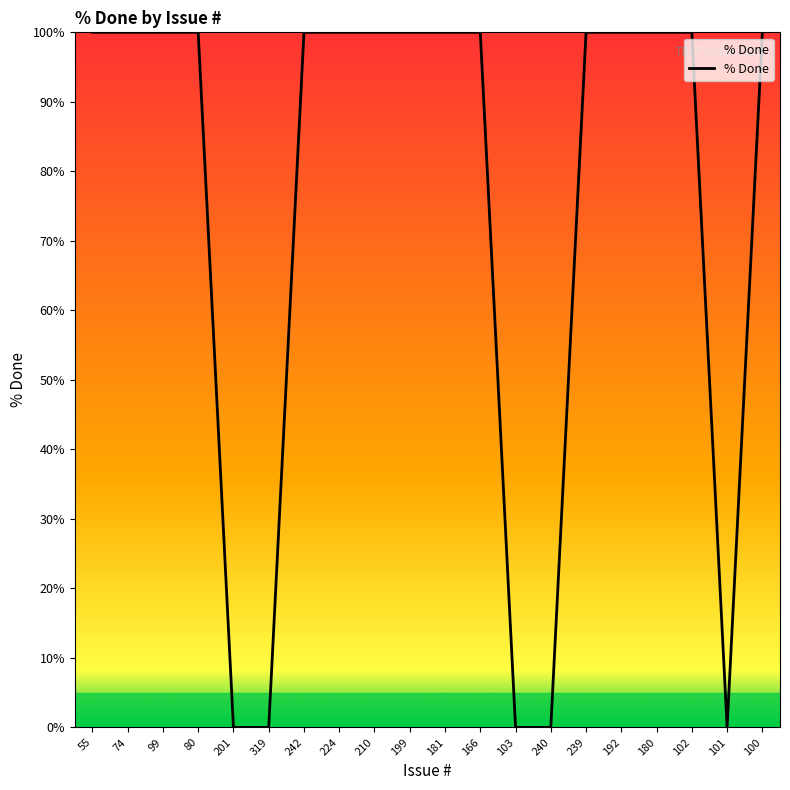

Reading left to right, what are all the values shown in this chart?

100	100	100	100	0	0	100	100	100	100	100	100	0	0	100	100	100	100	0	100